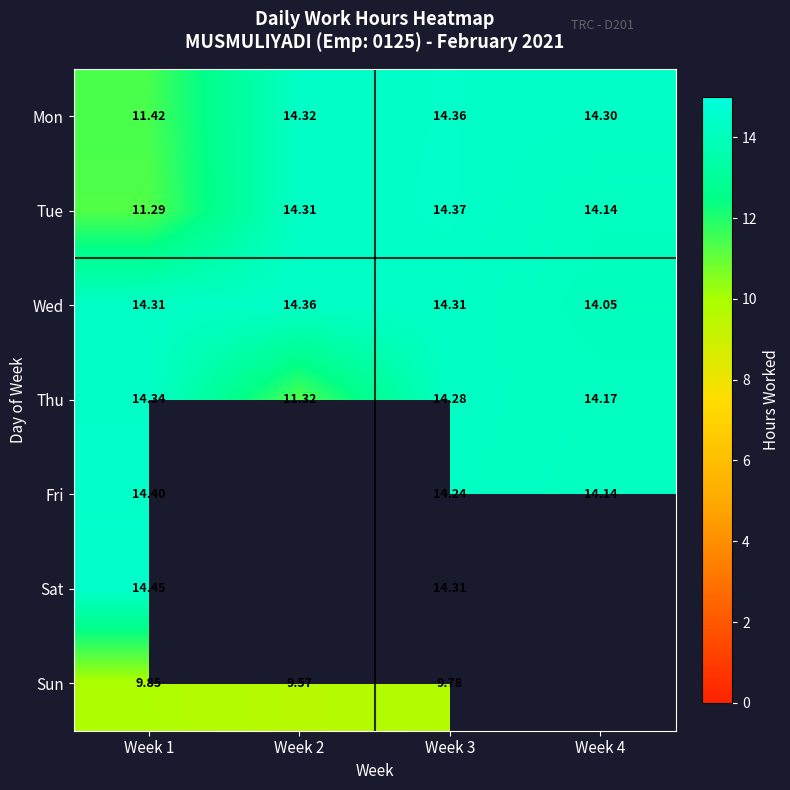

Is it true that Tue equals 14.1 at Week 4?

True